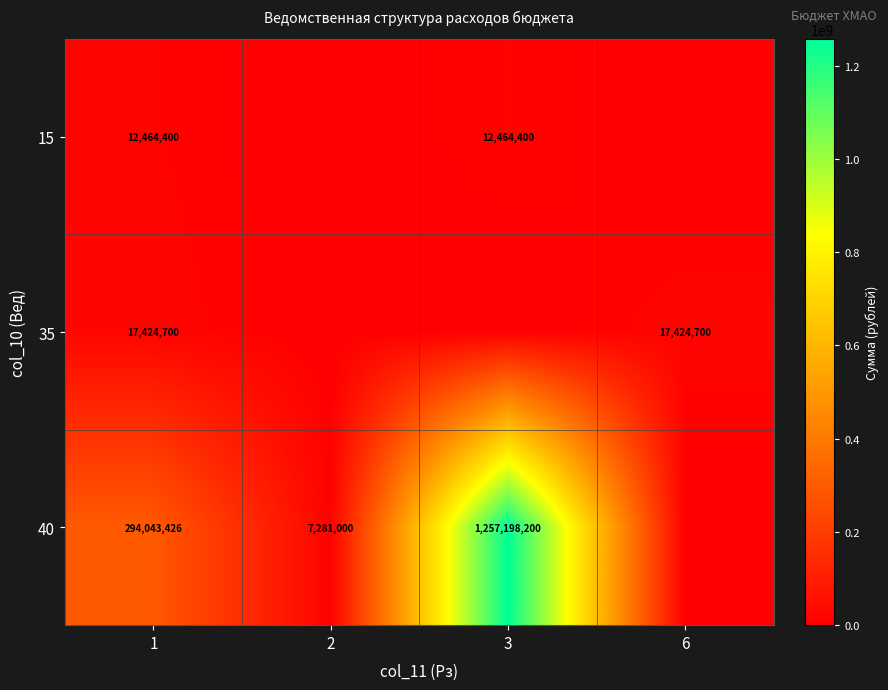

Rank the series at 1 from highest to lowest value.

40, 35, 15